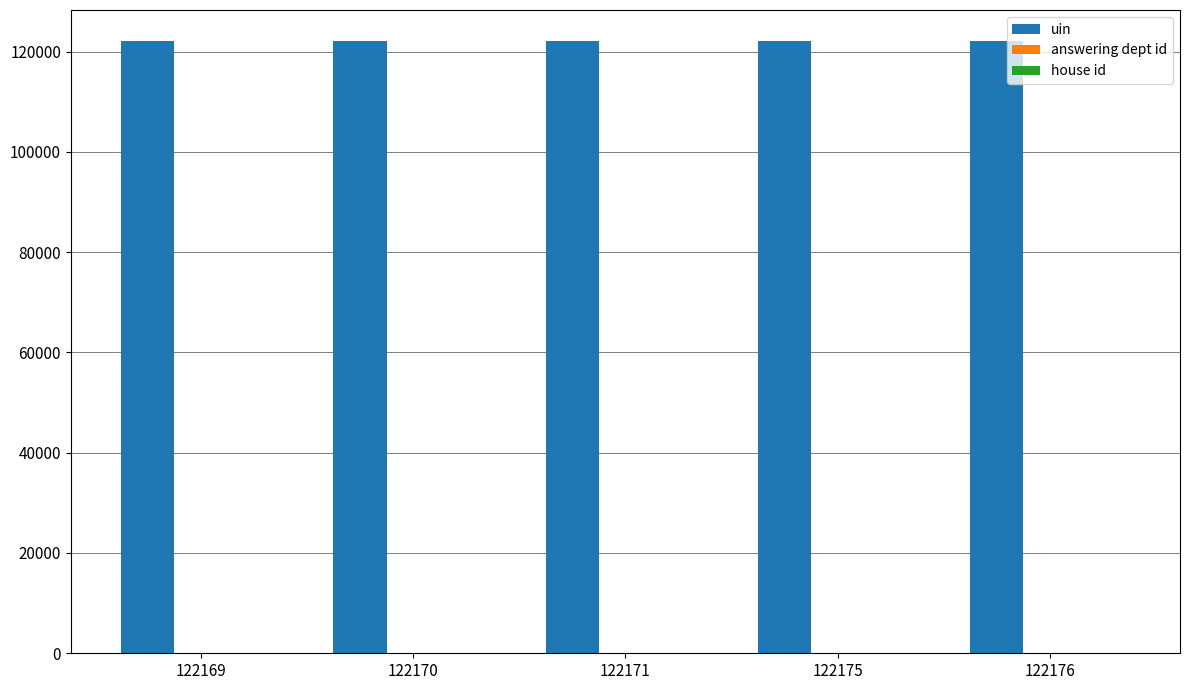

Which series has the largest total across all categories?

uin